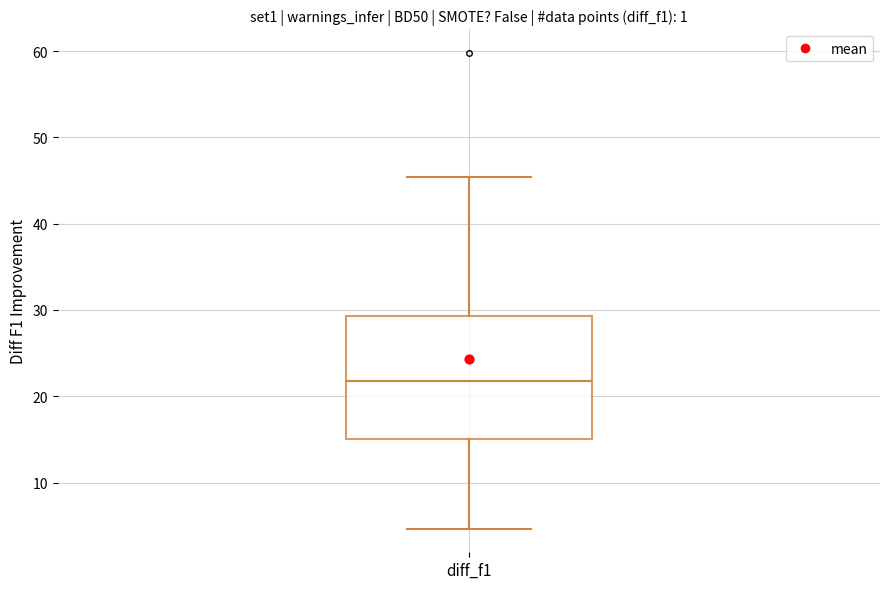

Where is the upper edge of the box for diff_f1 on the y-axis? The values are not printed on the chart, so give them approximately, as read against the axis.

29